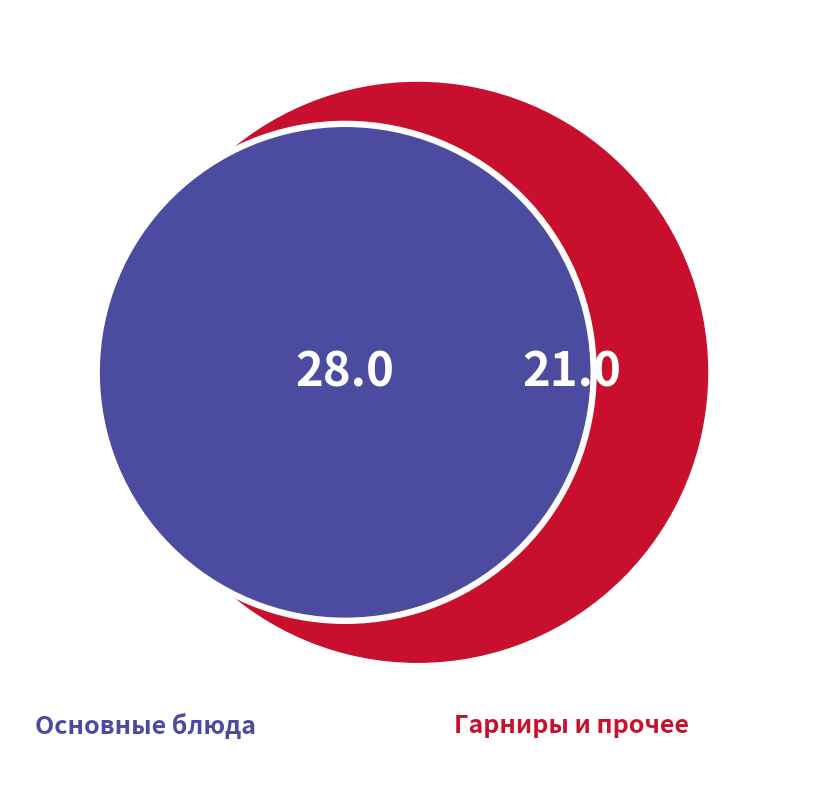

Is there any slice that represents more than half of the pie?

No